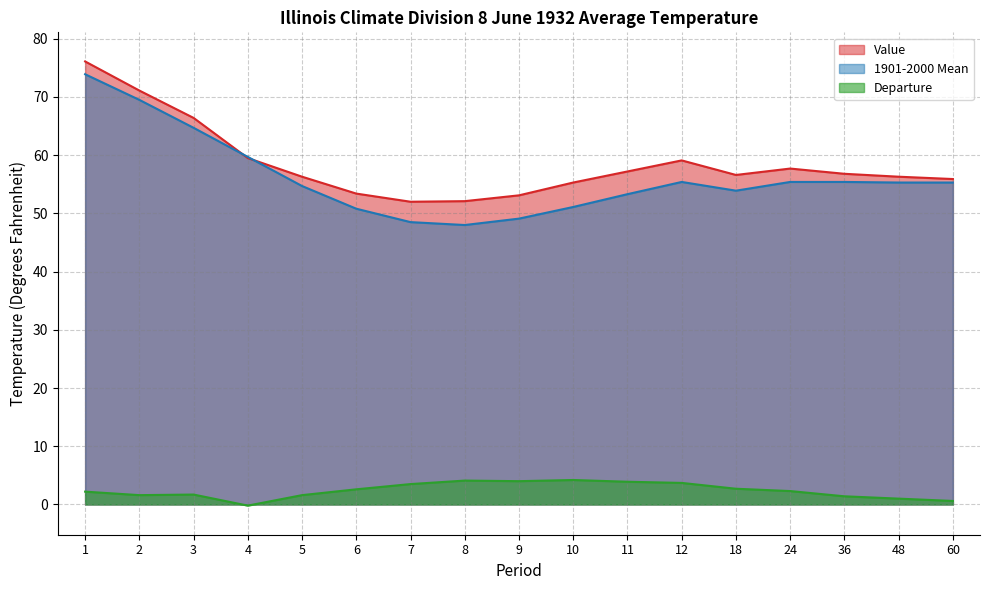

In 1901-2000 Mean, how many points are lower than both neighbors (excluding endpoints)?

2